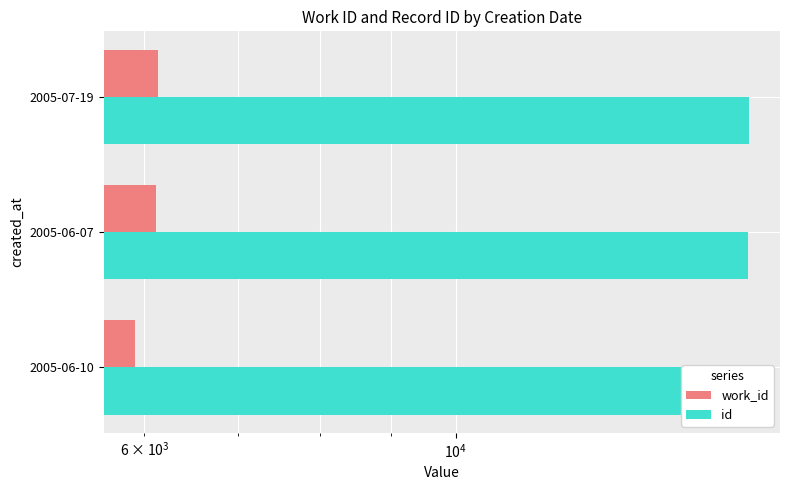

Between 2005-06-07 and 2005-07-19, which is larger?

2005-07-19